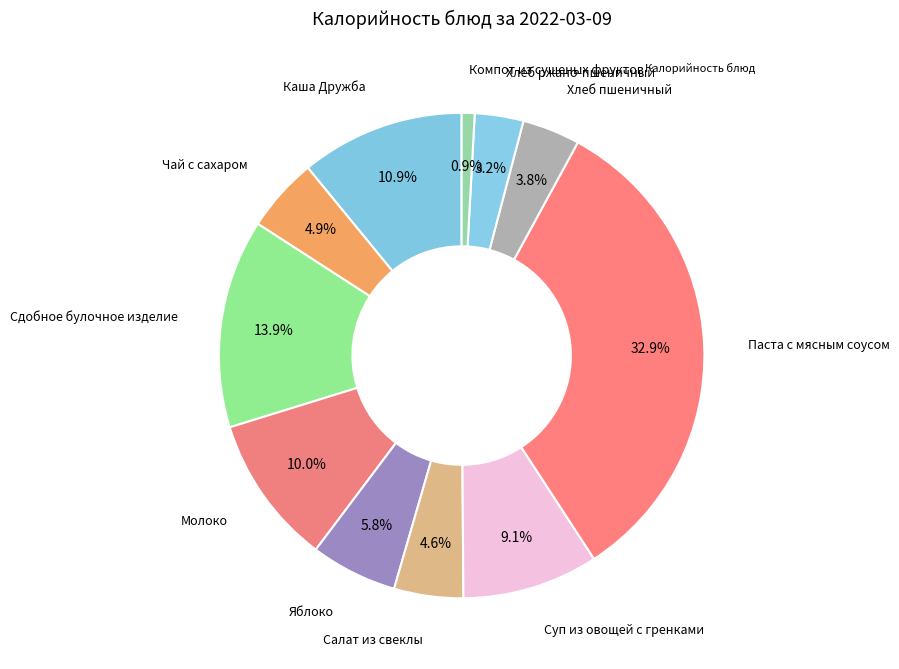

How many segments does this pie chart have?

11